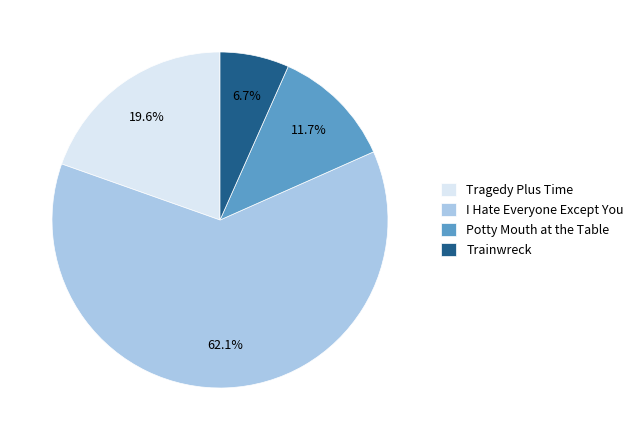

How many segments does this pie chart have?

4